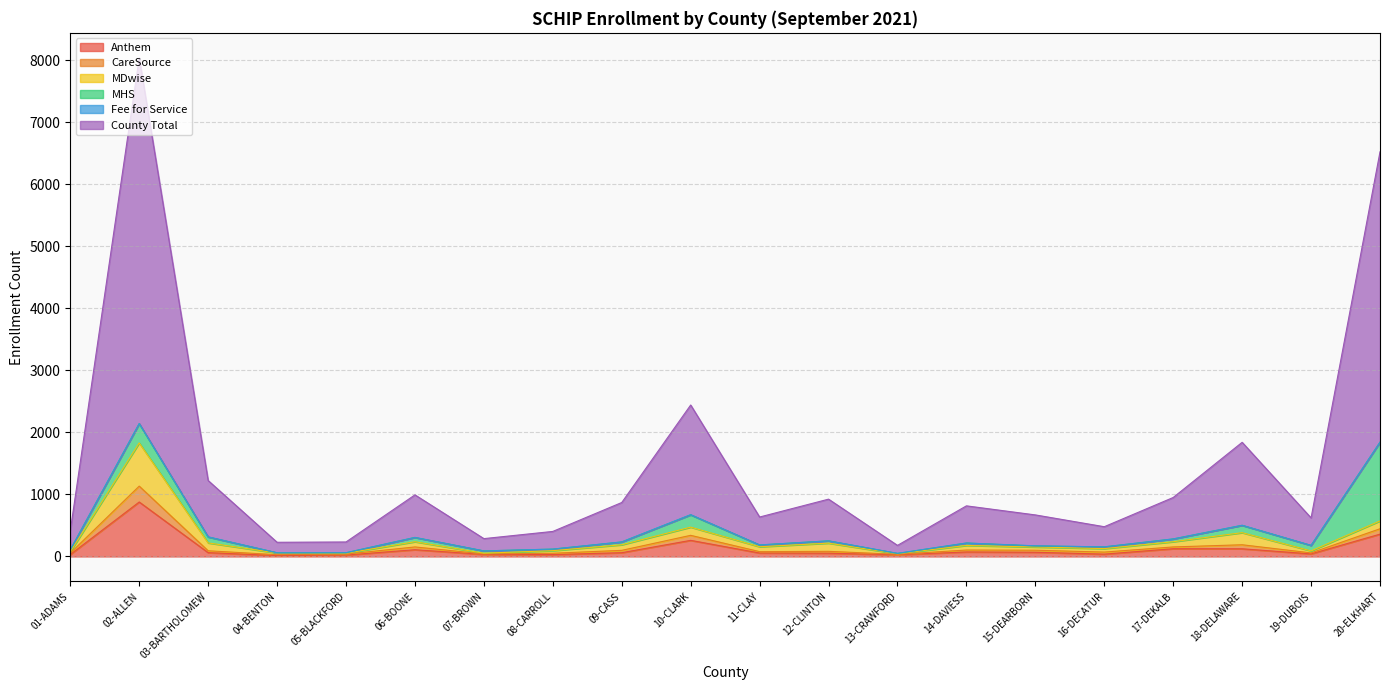

What is the sum of the Anthem values at 02-ALLEN and 16-DECATUR?

916